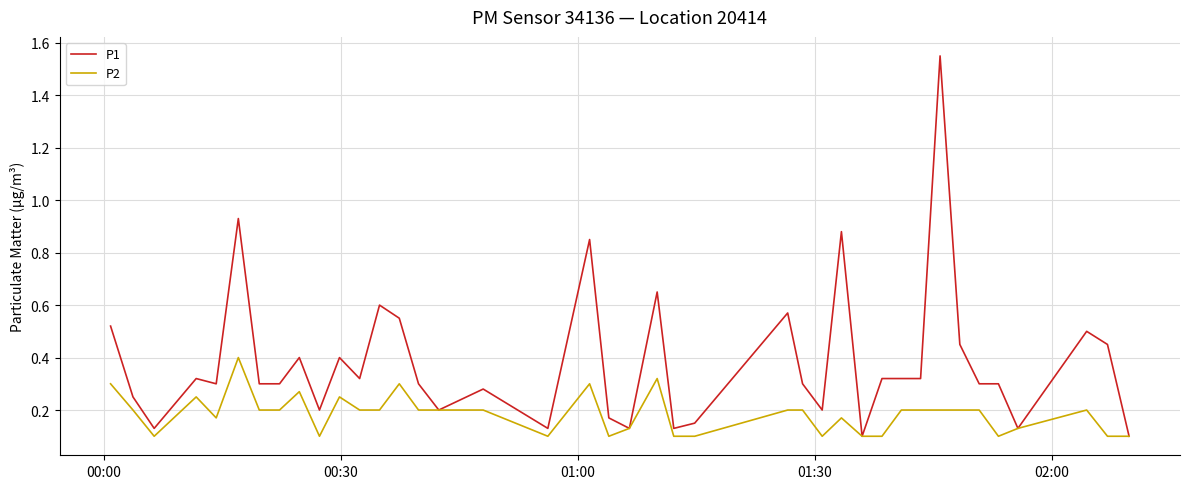

What are all the series names shown in the legend?

P1, P2